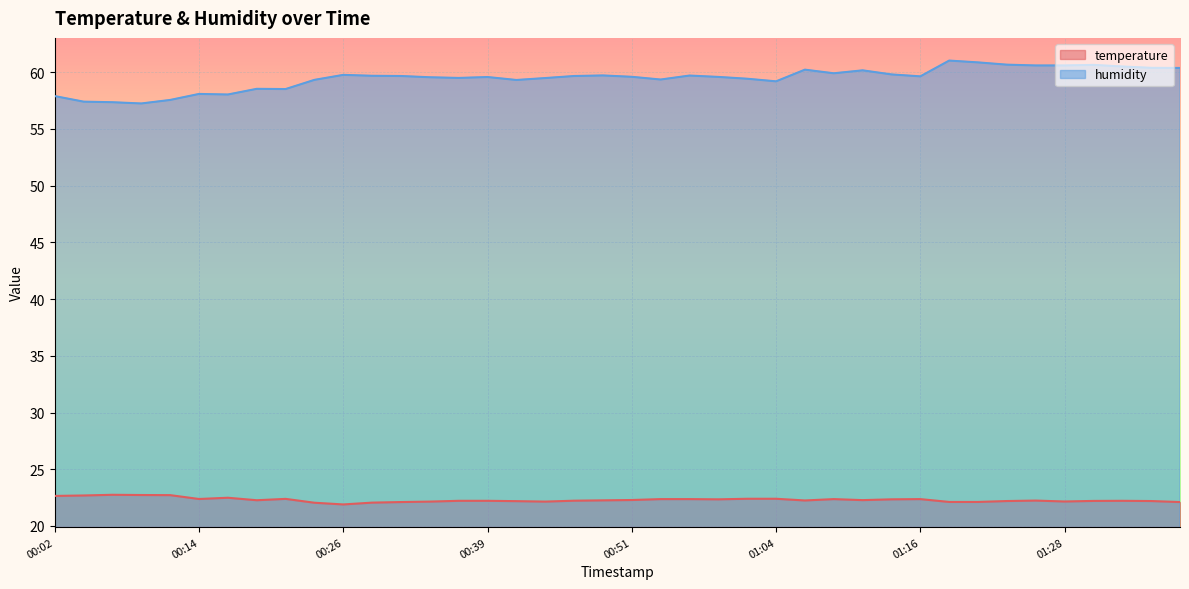

What are all the series names shown in the legend?

temperature, humidity